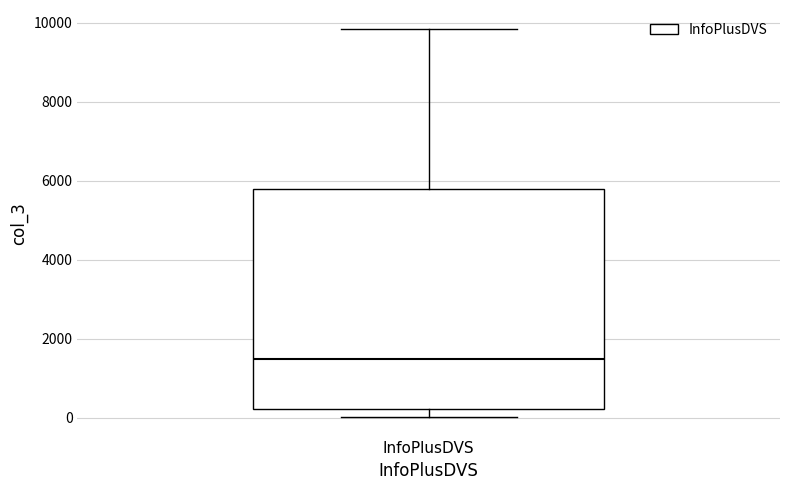

Transcribe this box plot: give where the median line is, the range the box spans, and where the two whiskers end, as read against the y-axis. The values are not printed on the chart, so give them approximately, as read against the axis.

median 1400, box 200 to 5800, whiskers 0 to 9800